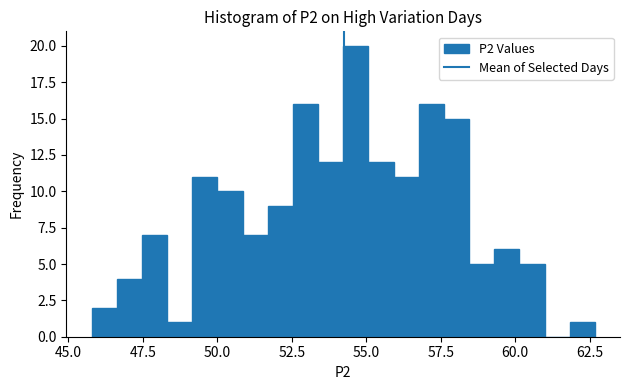

Around what value on the x-axis is the tallest bar? Give the approximate position of its centre, as read against the axis.

54.5